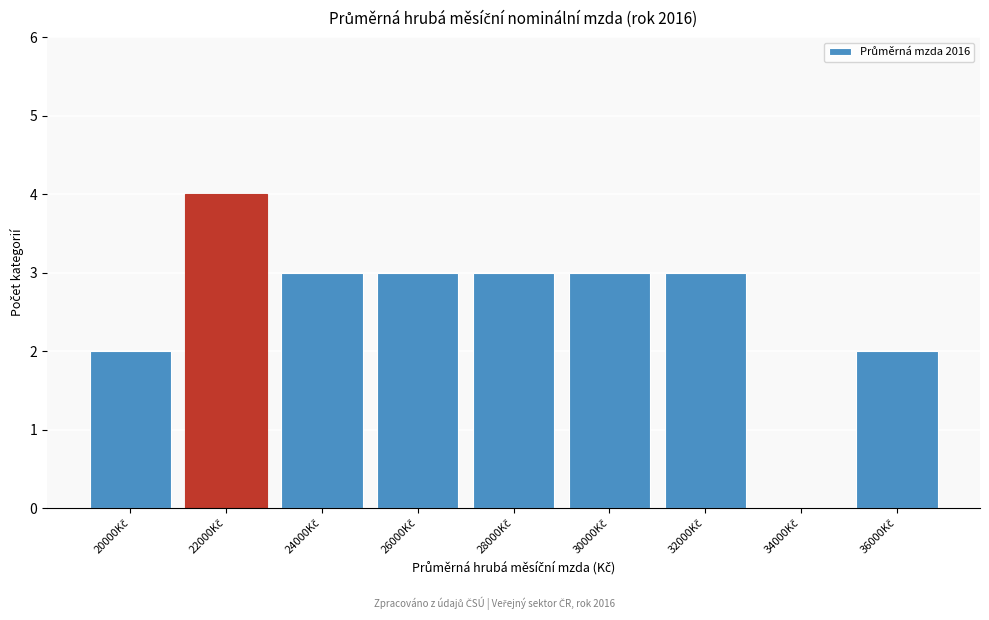

What is the maximum value shown in the chart?

4